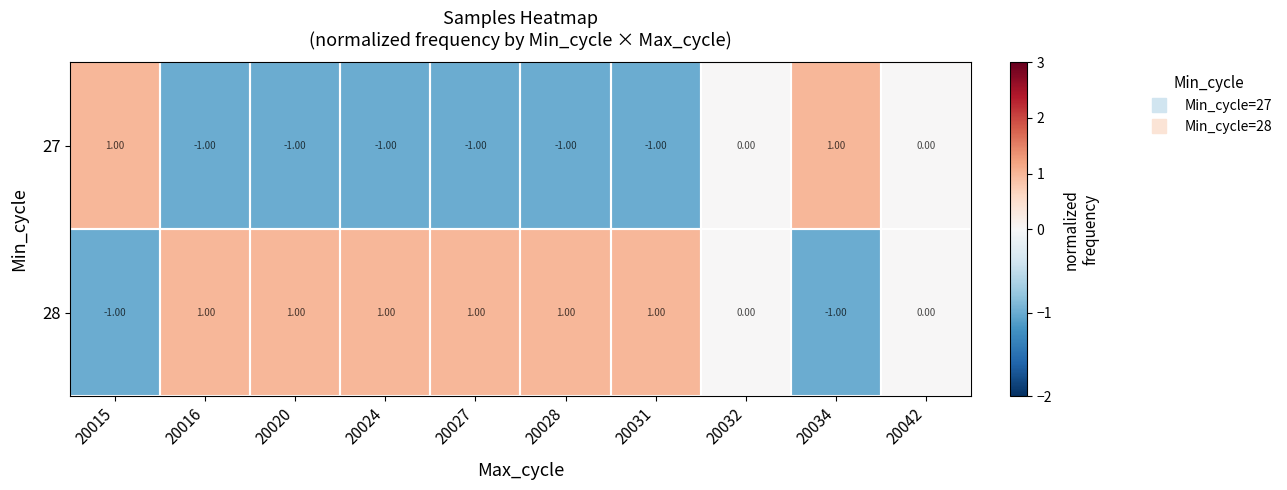

Rank the series by their average value, from lowest to highest.

27, 28